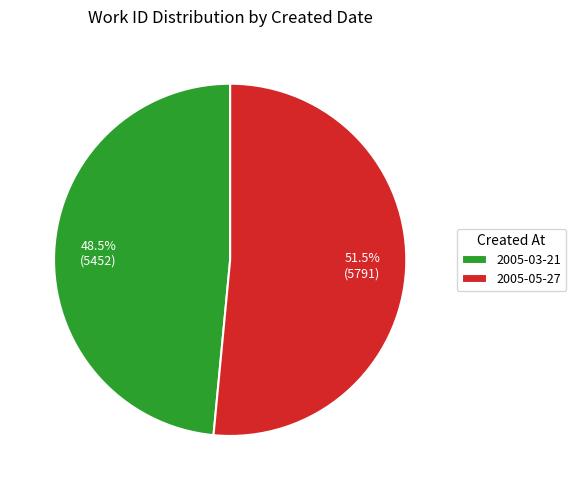

How many slices are in this pie chart?

2